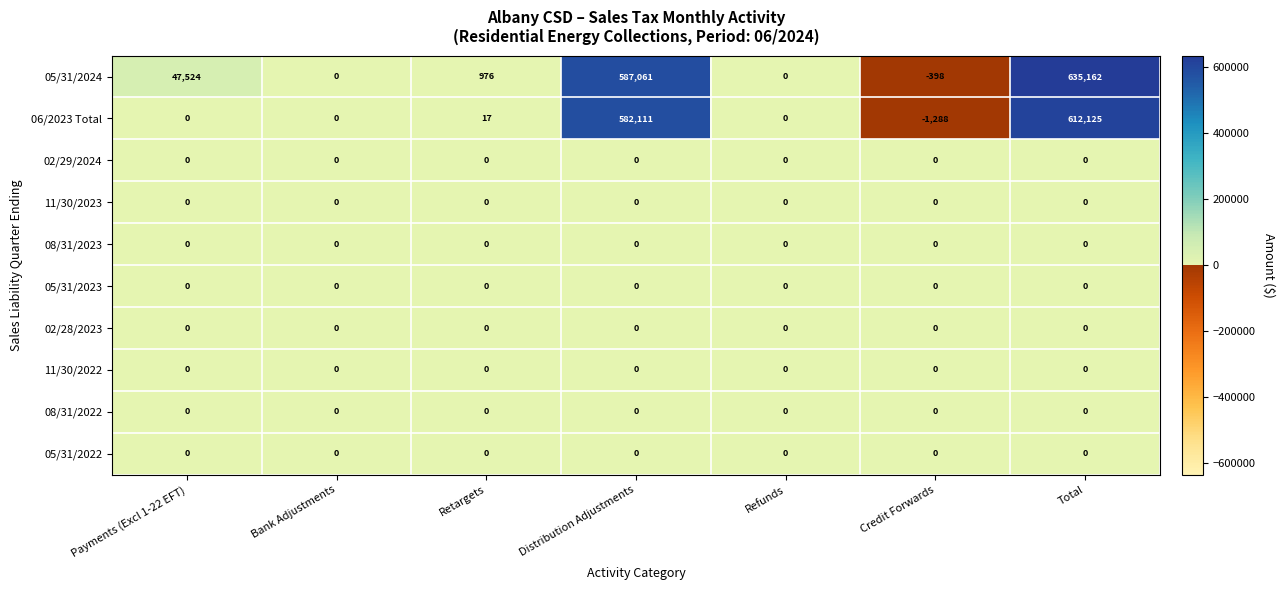

How many categories are shown in the chart?

7